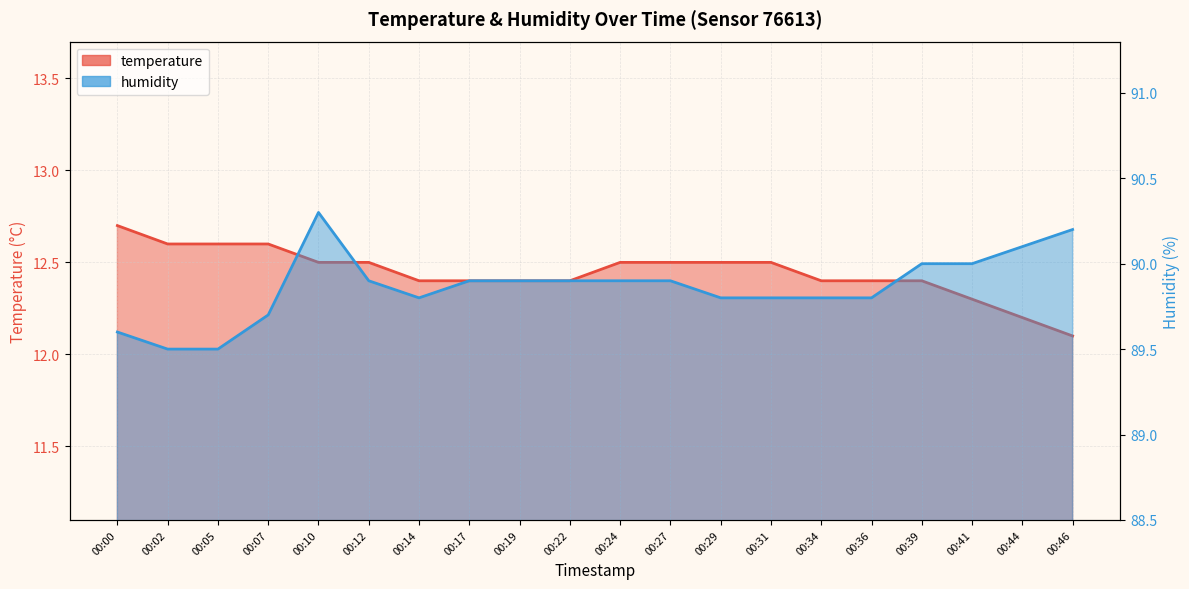

In humidity, how many points are lower than both neighbors (excluding endpoints)?

1